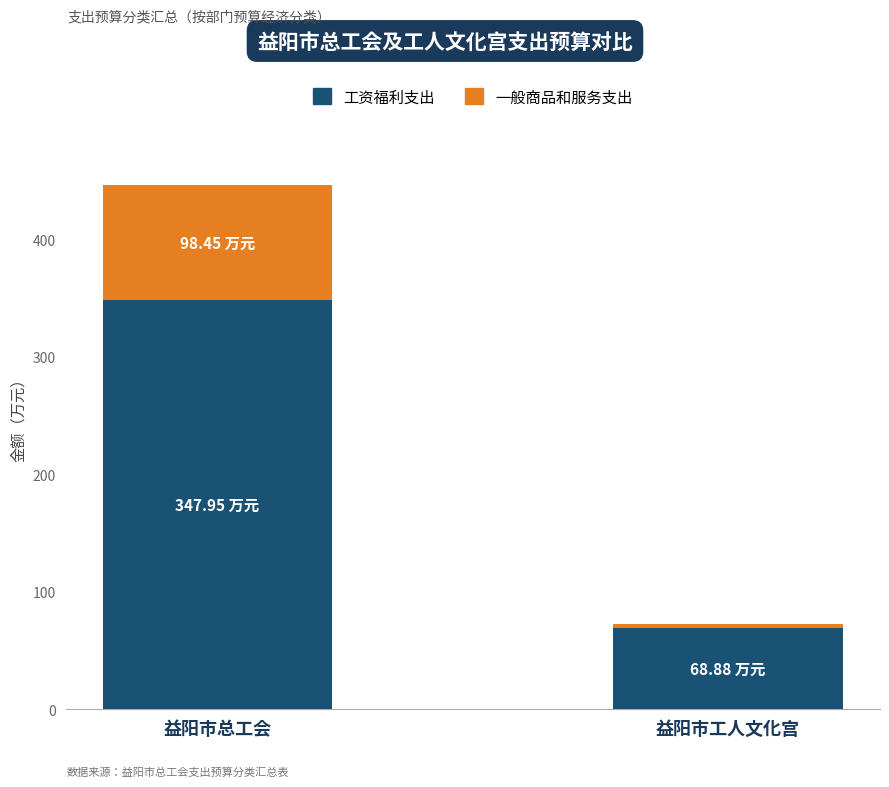

Where is 工资福利支出 nearest to the value 208?

益阳市工人文化宫